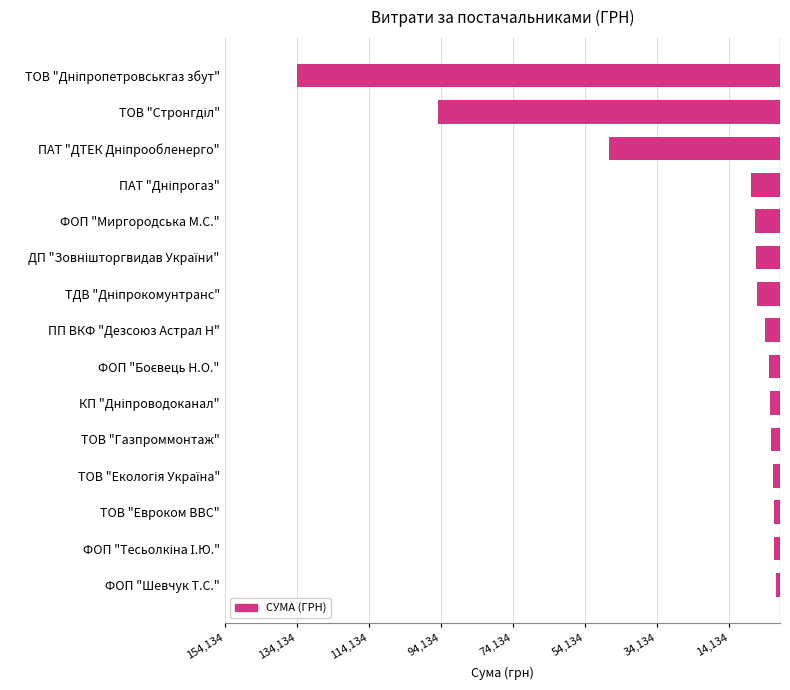

Does the chart contain any negative values?

Yes